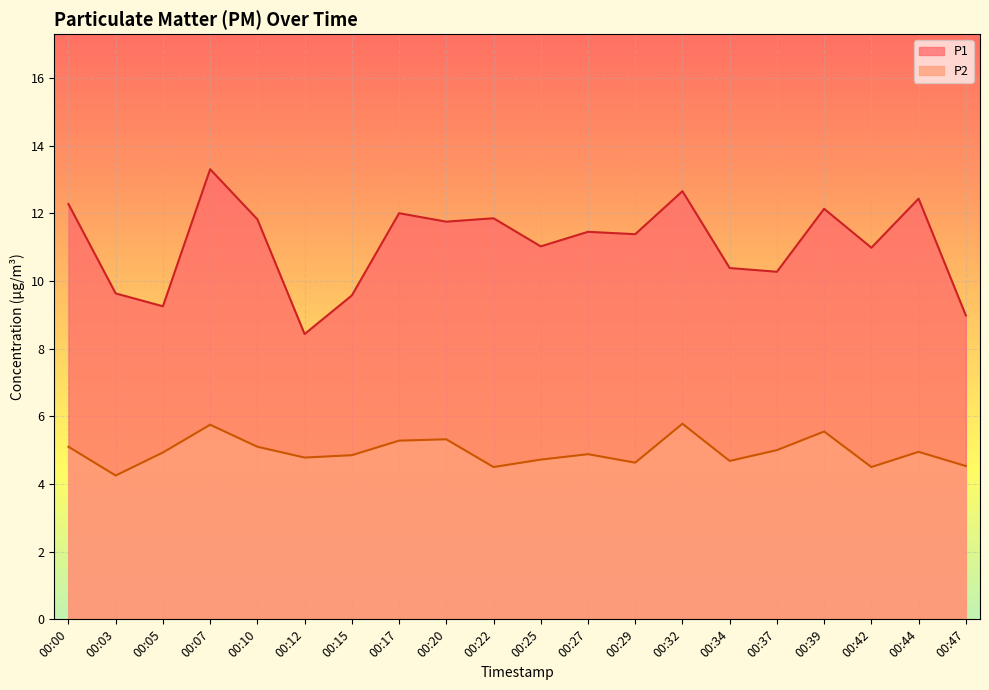

How many data points in P1 are less than 11?

8